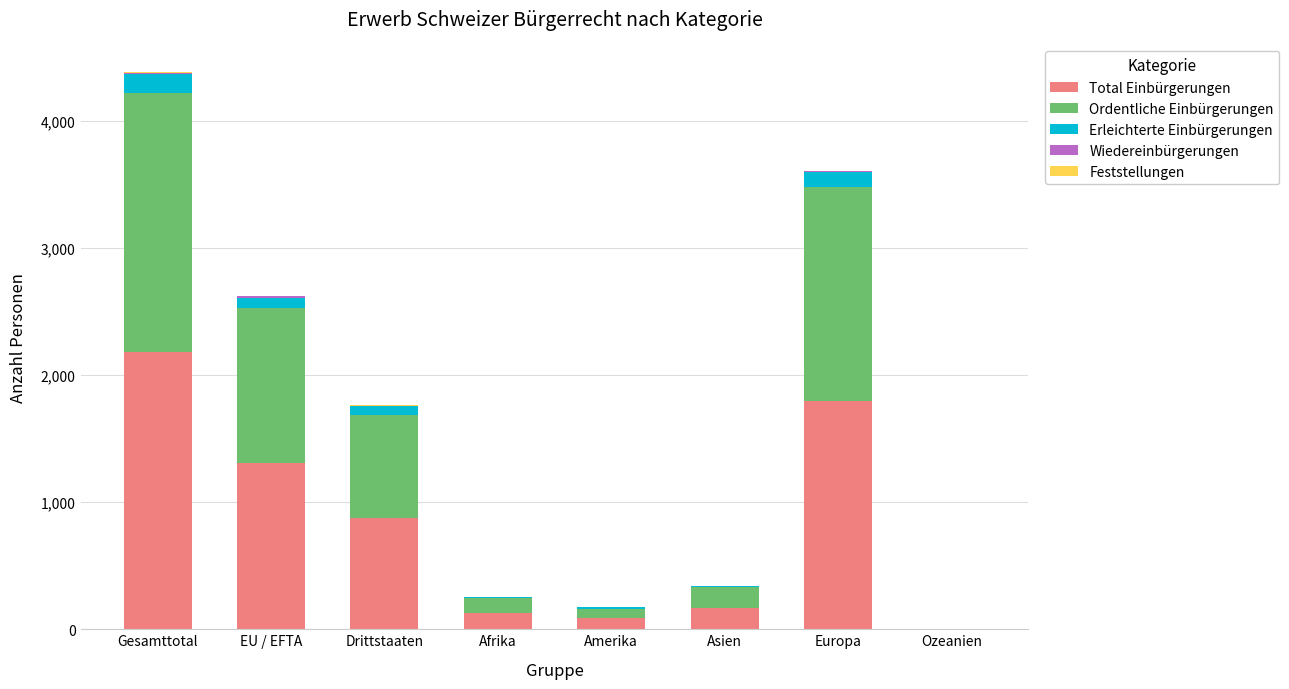

The value of Total Einbürgerungen at EU / EFTA is 1304. True or false?

True